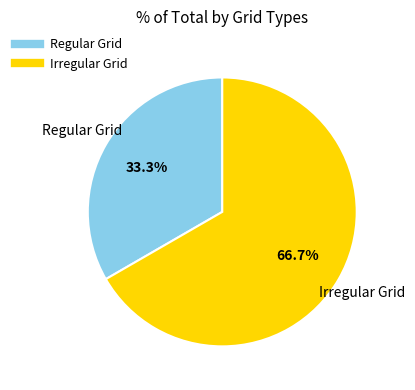

How much of the chart is everything except Regular Grid?

66.7%